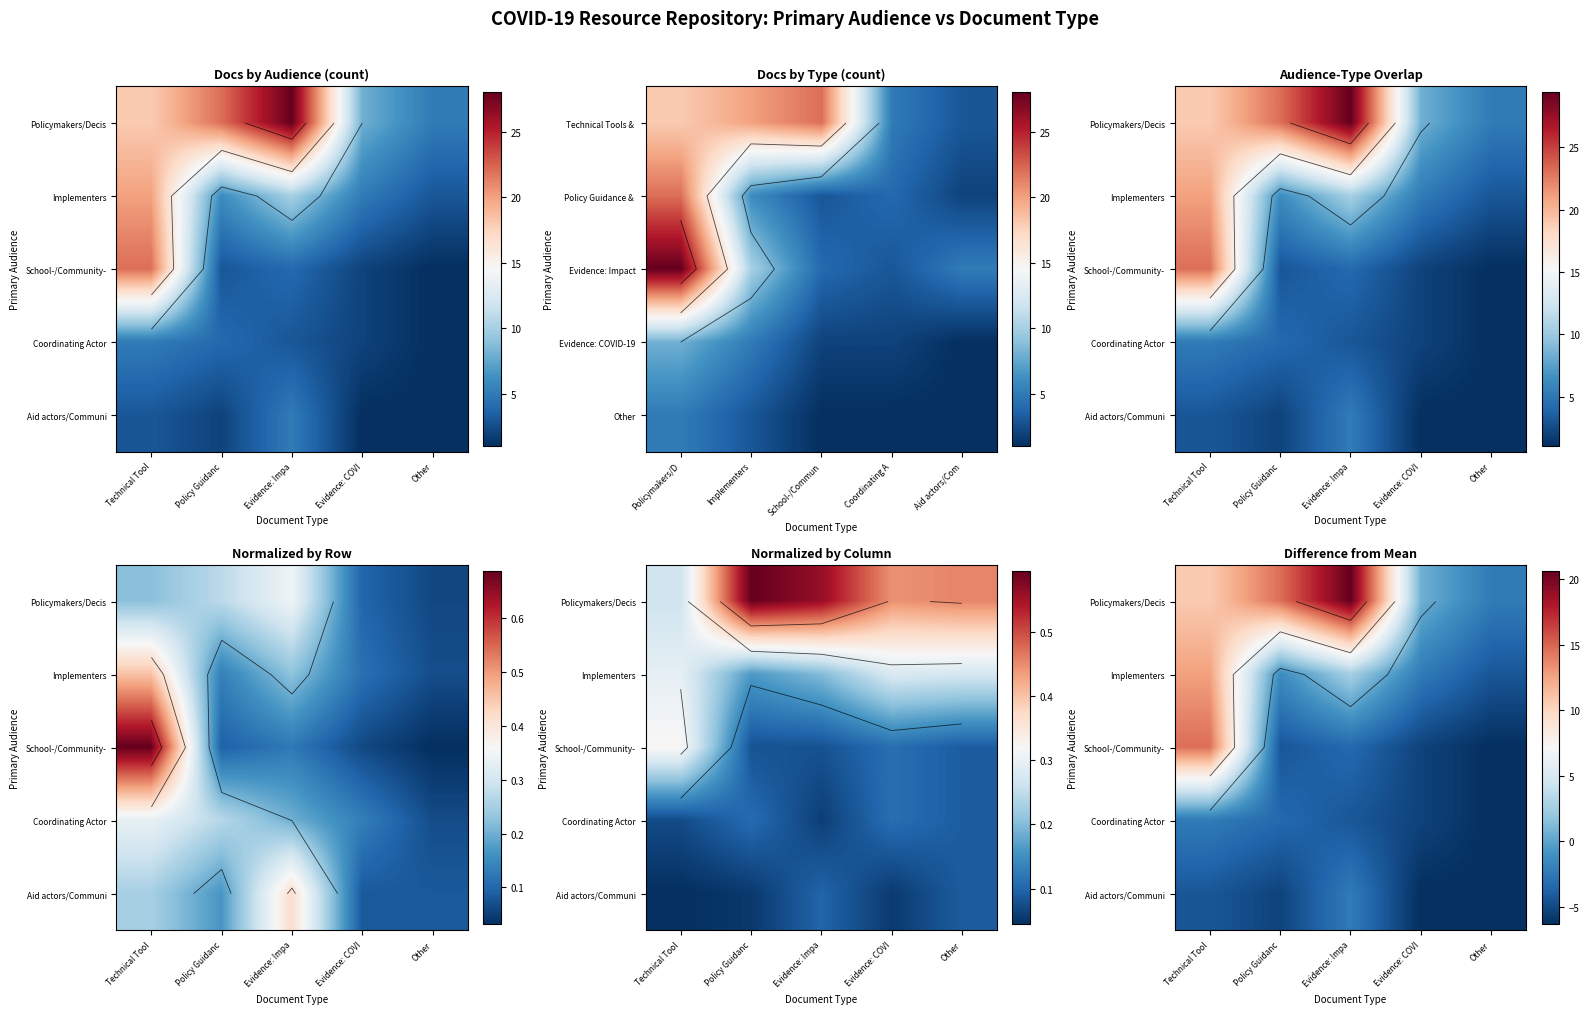

Where is Aid actors/Communi nearest to the value -4?

Technical Tool